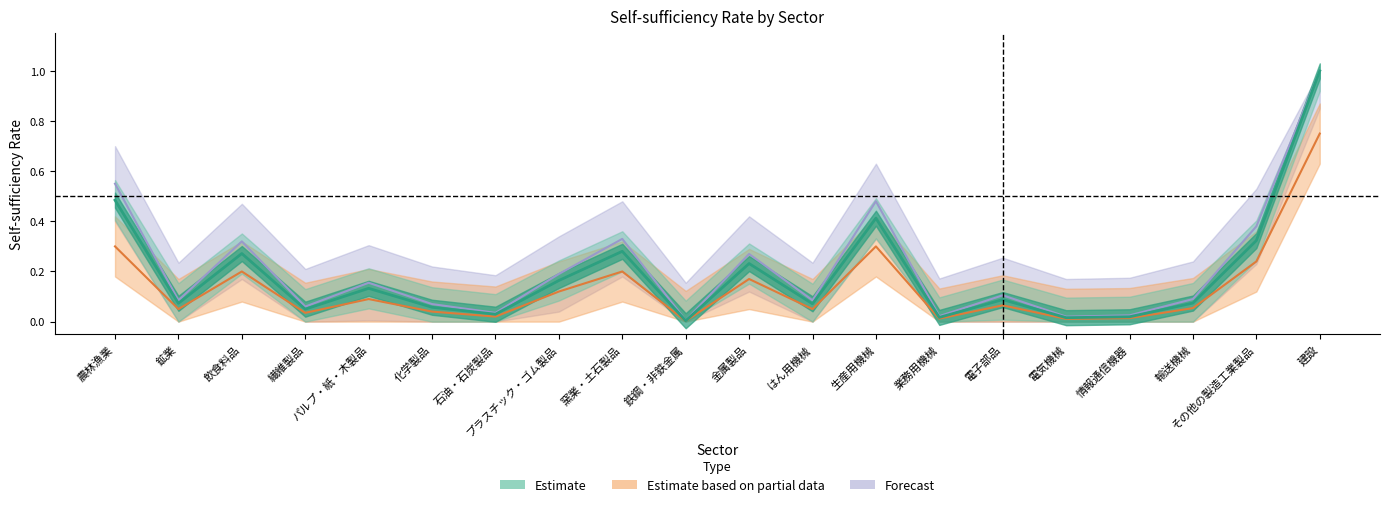

Reading left to right, what are all the values shown in this chart?

Estimate: 0.5	0.1	0.3	0.0	0.1	0.1	0.0	0.2	0.3	0.0	0.2	0.1	0.4	0.0	0.1	0.0	0.0	0.1	0.3	1.0
Estimate based on partial data: 0.3	0.1	0.2	0.0	0.1	0.0	0.0	0.1	0.2	0.0	0.2	0.1	0.3	0.0	0.1	0.0	0.0	0.1	0.2	0.8
Forecast: 0.6	0.1	0.3	0.1	0.2	0.1	0.0	0.2	0.3	0.0	0.3	0.1	0.5	0.0	0.1	0.0	0.0	0.1	0.4	1.0